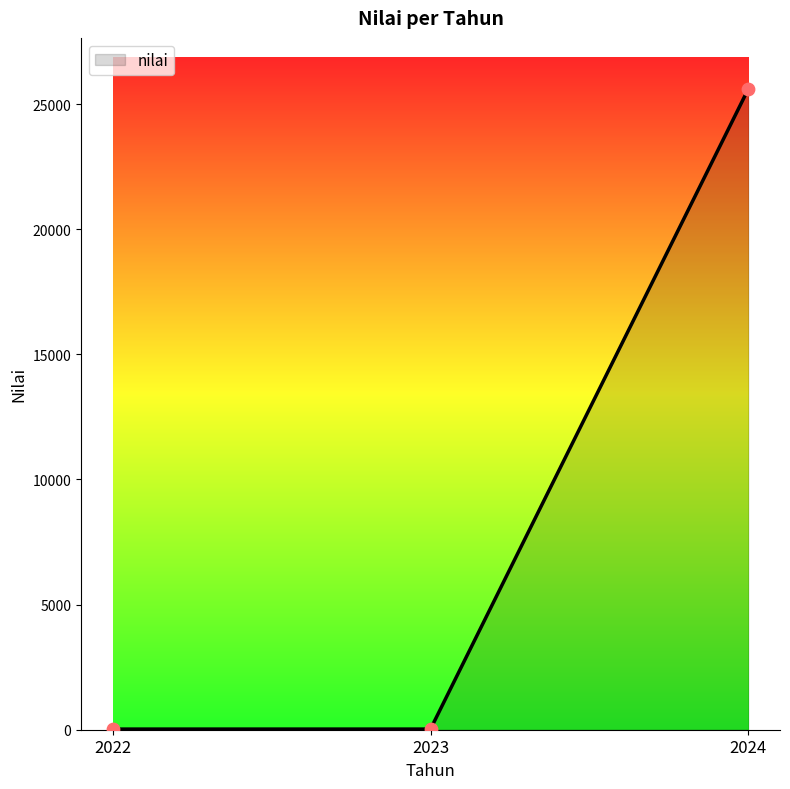

Between 2023 and 2024, which is larger?

2024